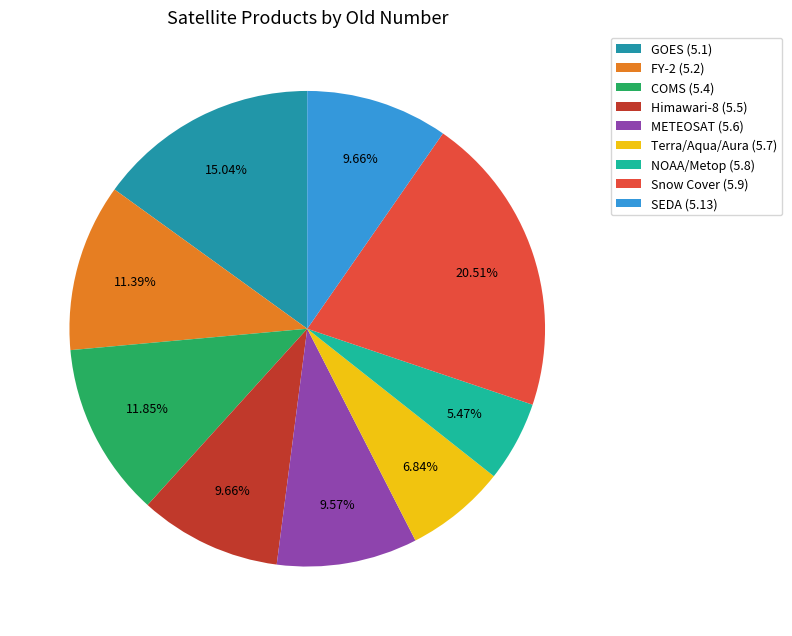

Which category has the smallest portion of the pie?

NOAA/Metop (5.8)